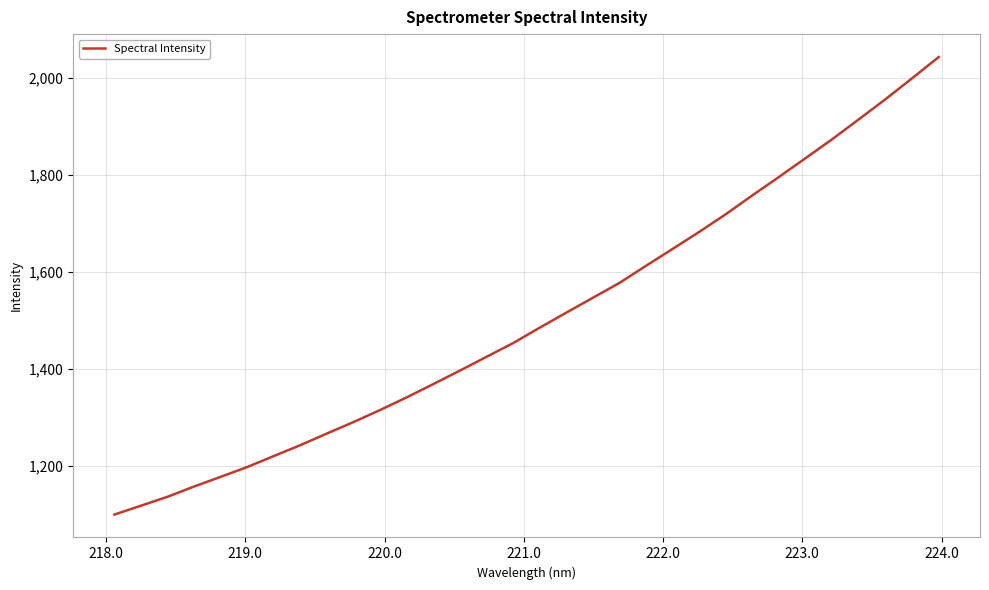

What is the difference between the maximum and minimum values?

943.5